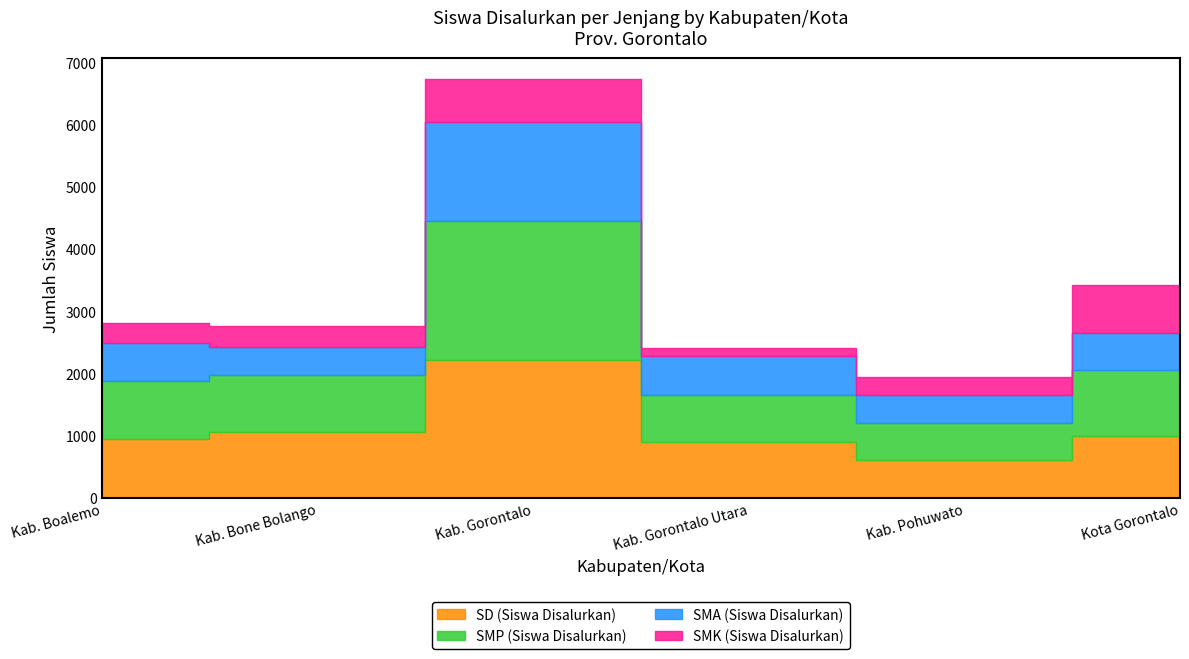

Between Kab. Gorontalo Utara and Kota Gorontalo, which is larger?

Kota Gorontalo